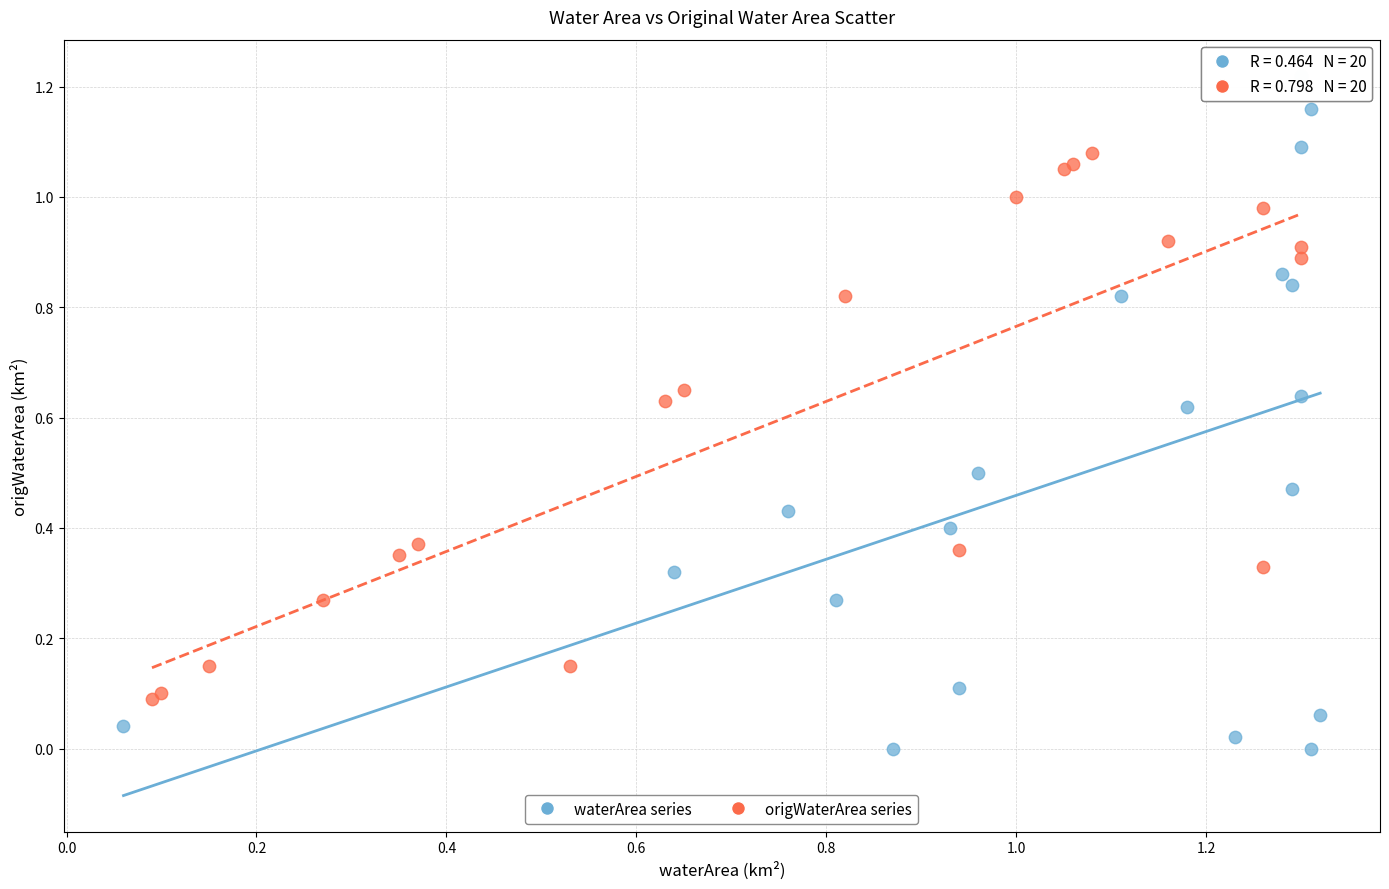

Which series contains the lowest Y value?

waterArea series